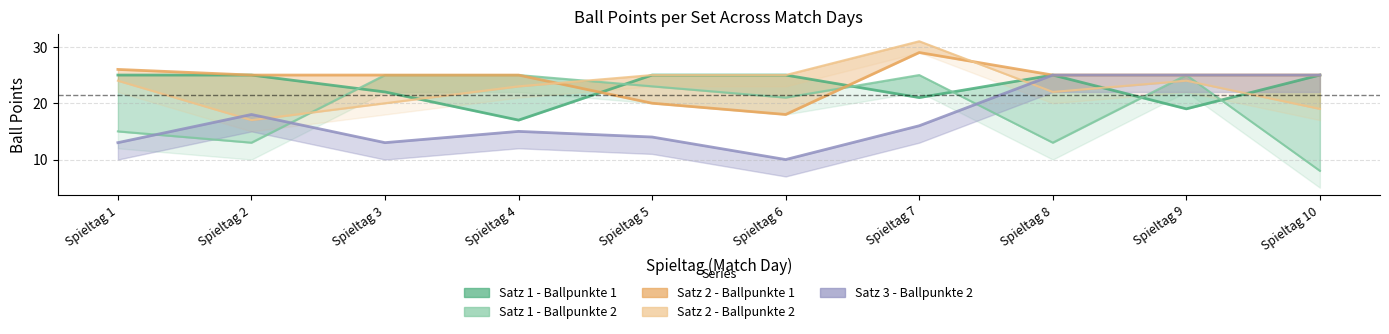

What is the total value across all series at Spieltag 6?

99